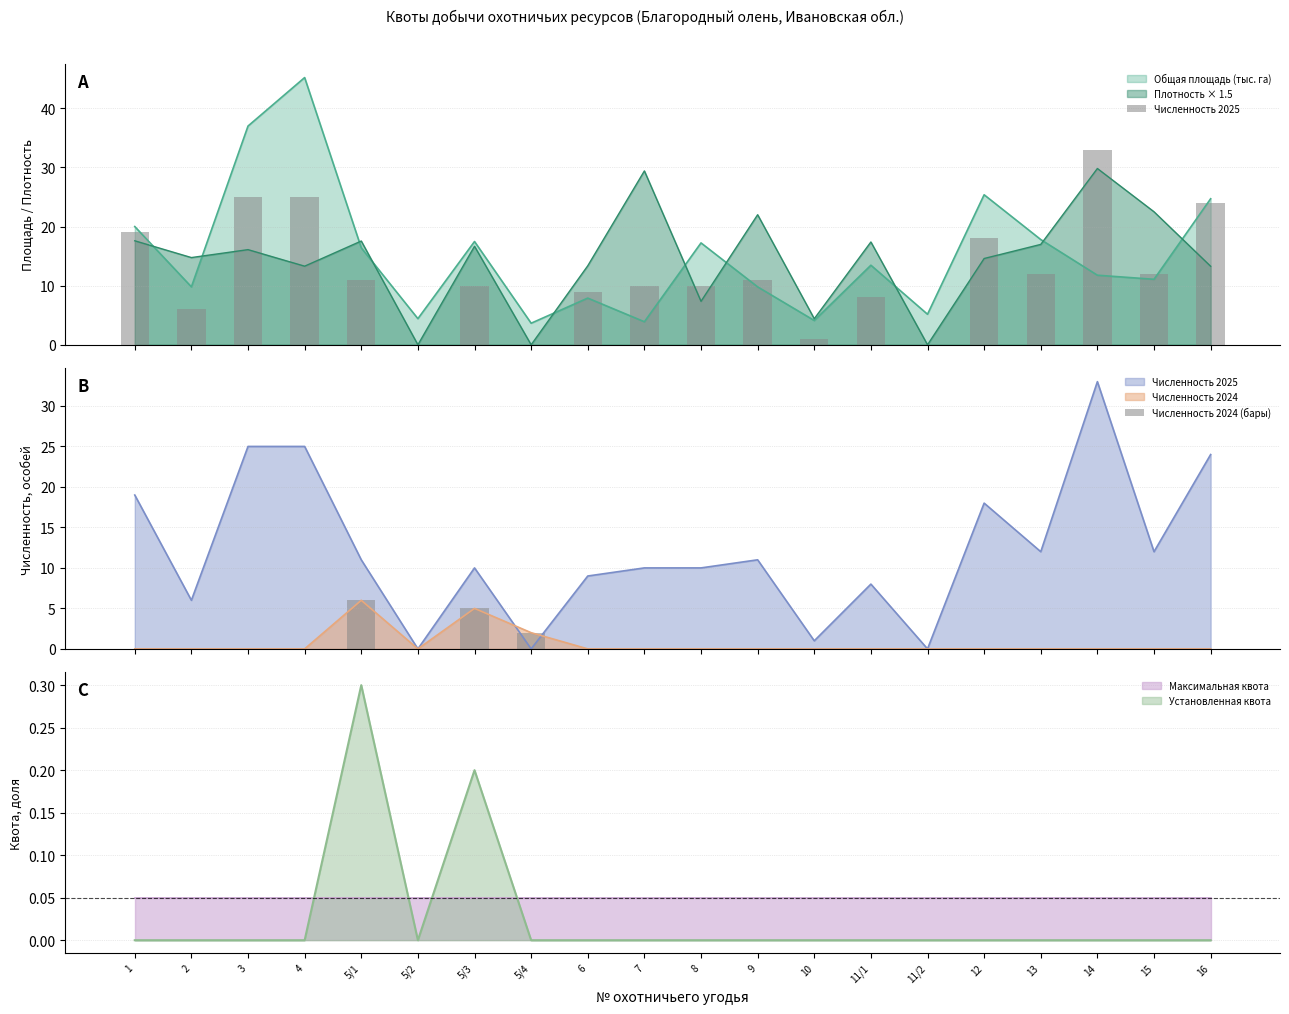

What is the difference between the second highest and minimum values in the Численность 2025 series?

25